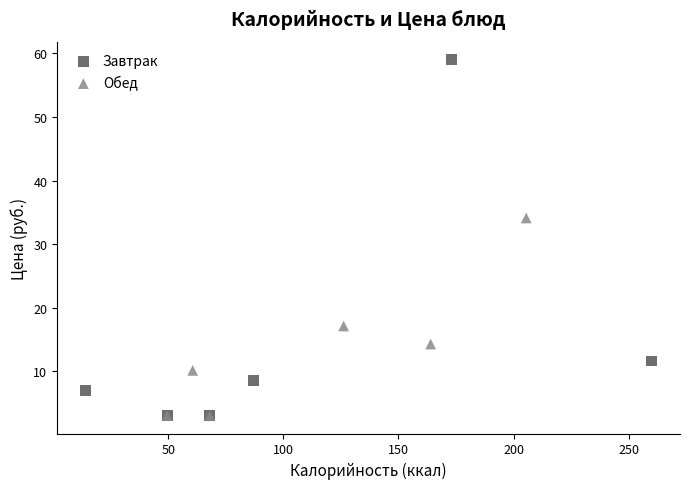

Which series contains the highest Y value?

Завтрак